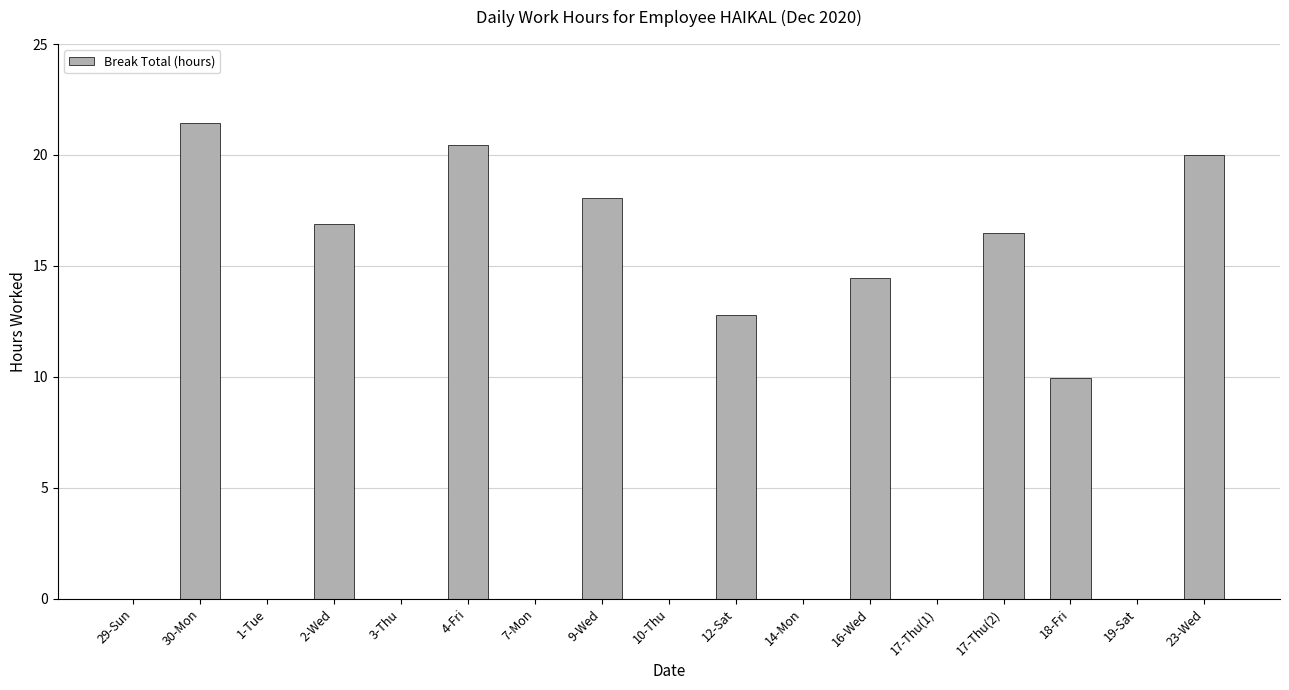

True or false: the data shows 16.9 at 2-Wed.

True